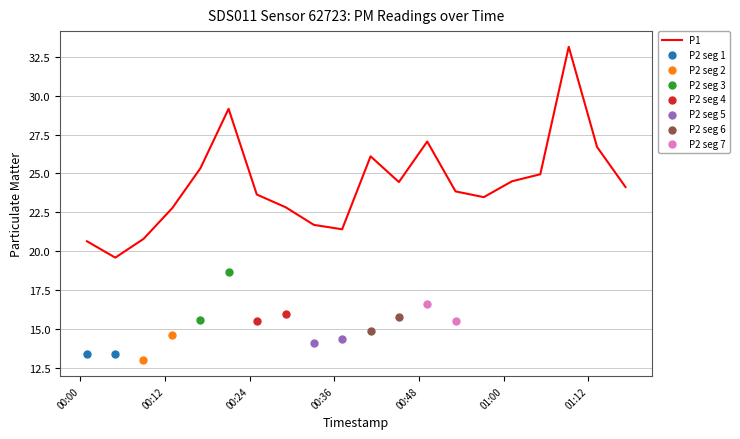

Between 2023-02-23T01:13:15 and 2023-02-23T00:45:09, which is larger?

2023-02-23T01:13:15